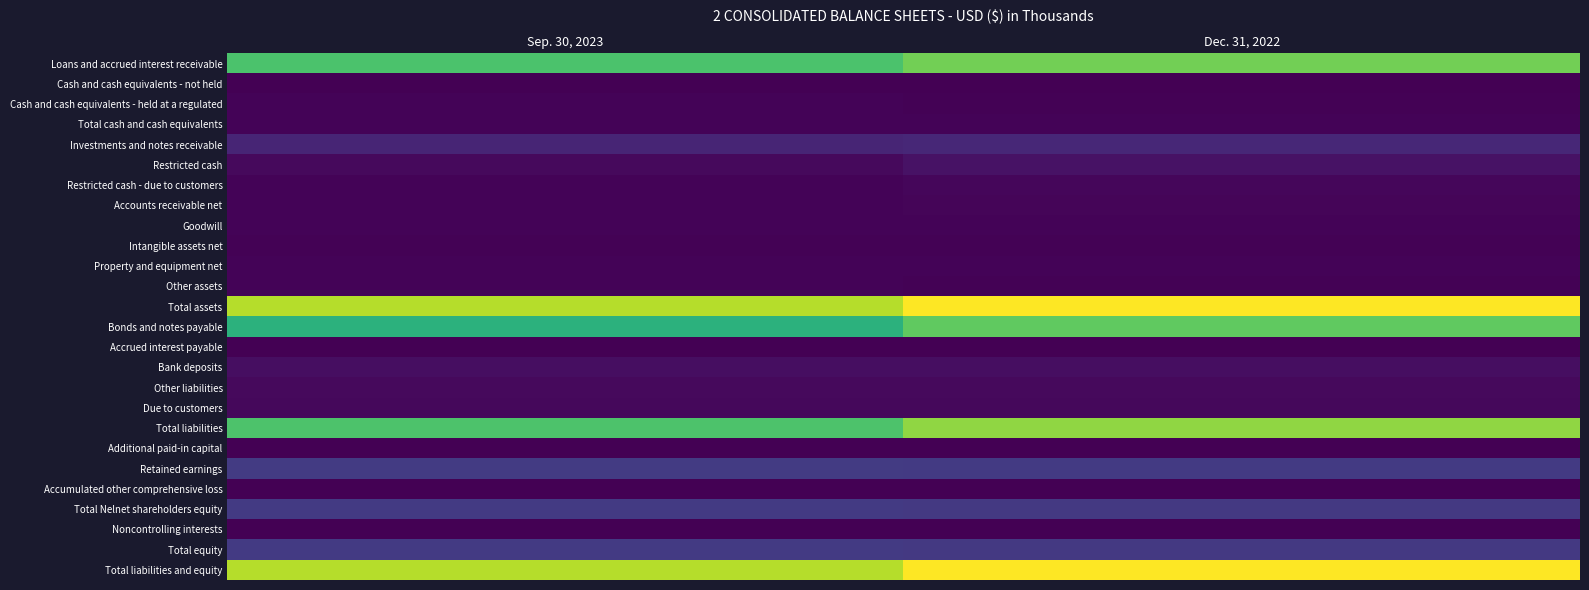

Which label corresponds to the largest value in the chart?

Dec. 31, 2022